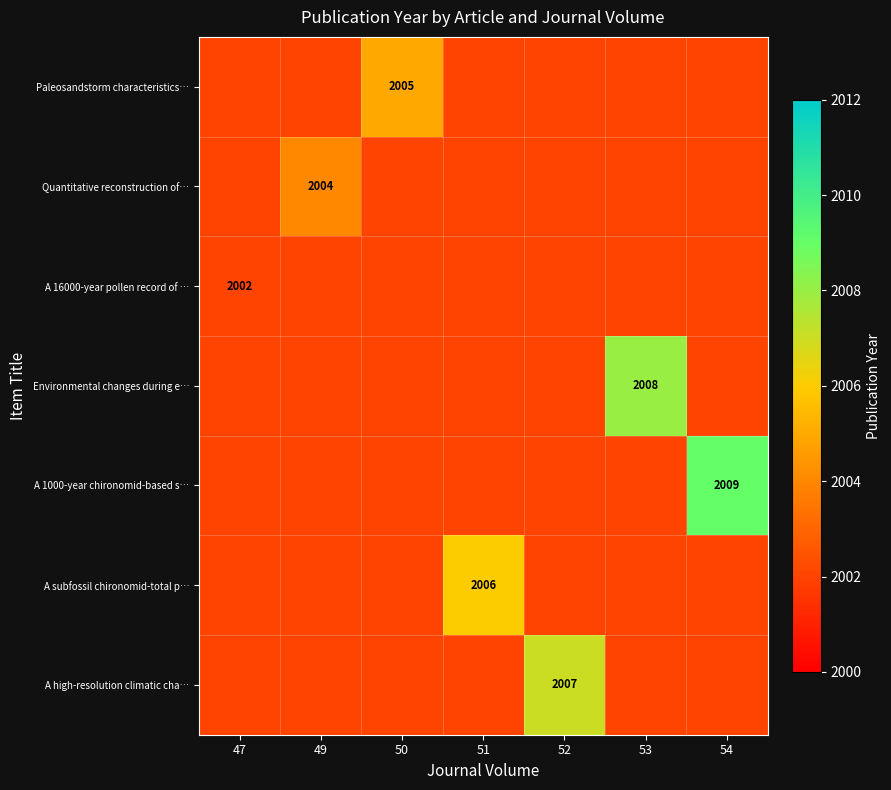

Which label corresponds to the largest value in the chart?

54